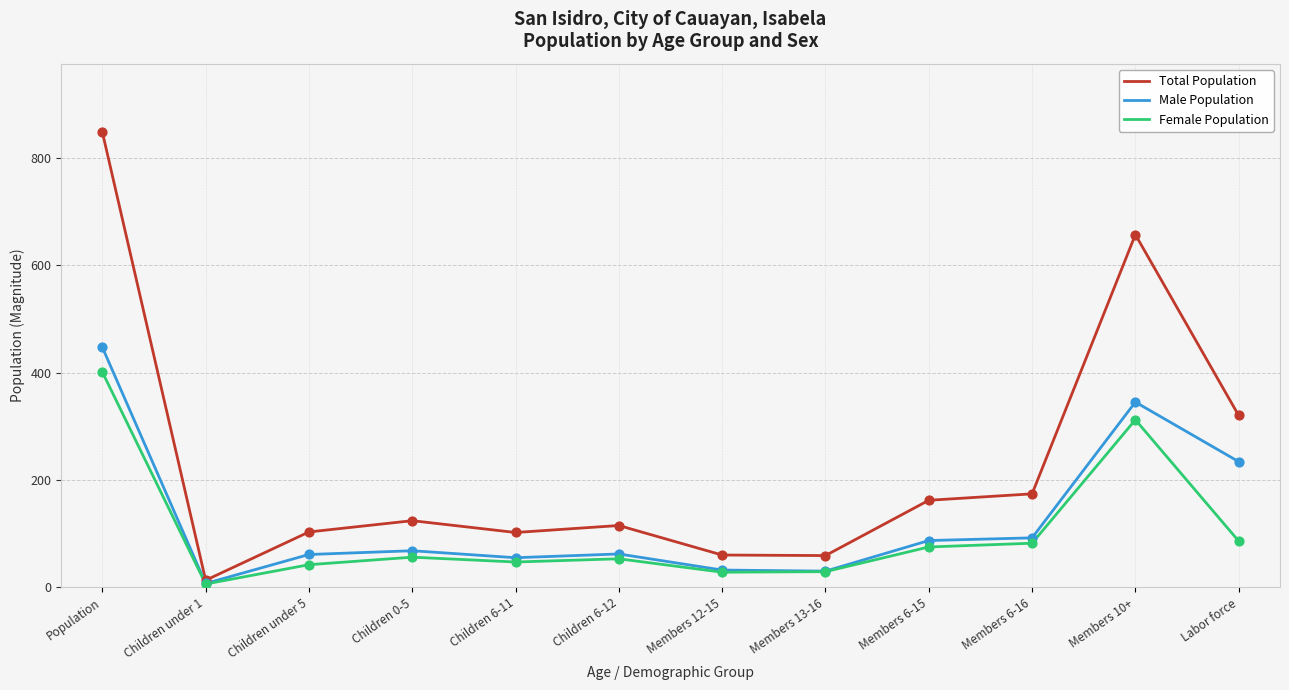

At how many categories does at least one series exceed 675?

1